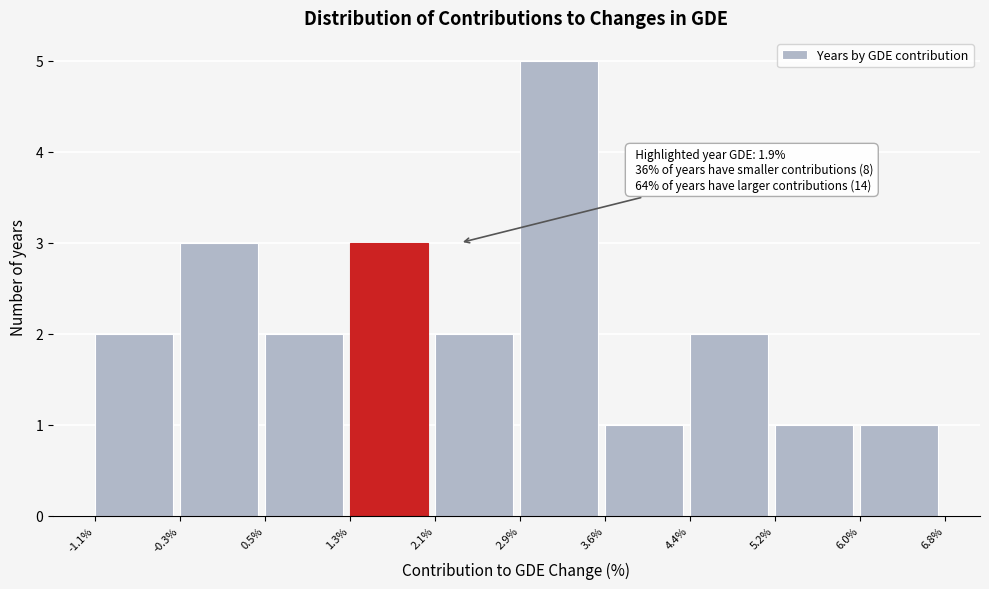

Over which range of the x-axis is the bar tallest?

2.9% to 3.6%